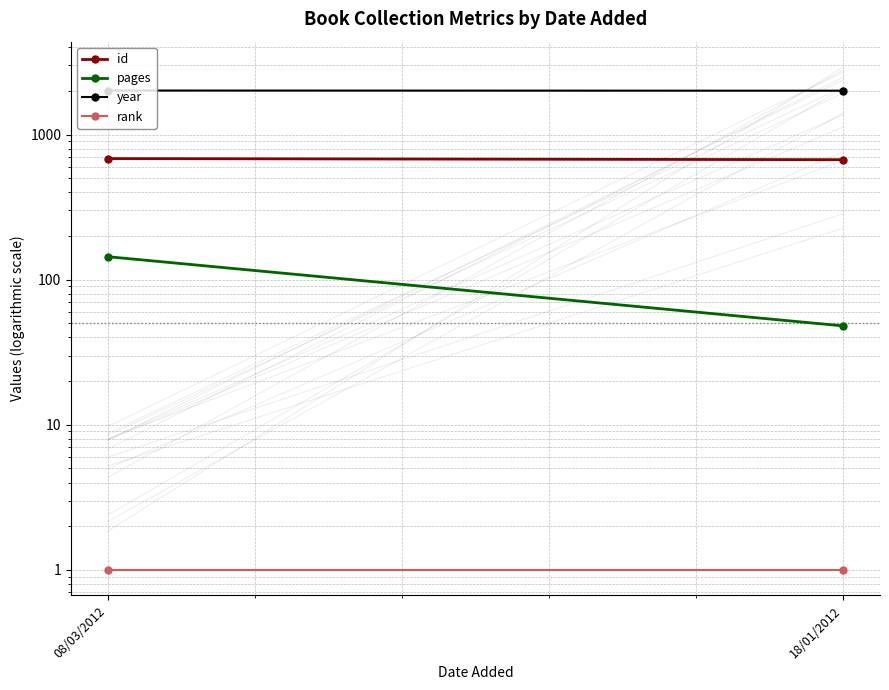

Which series changed the most between 08/03/2012 and 18/01/2012?

pages